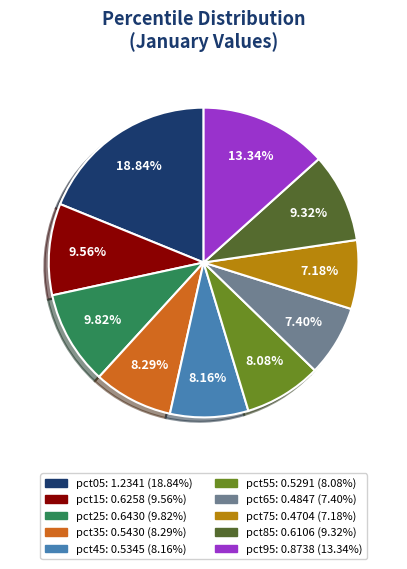

Between pct75 and pct15, which is larger?

pct15